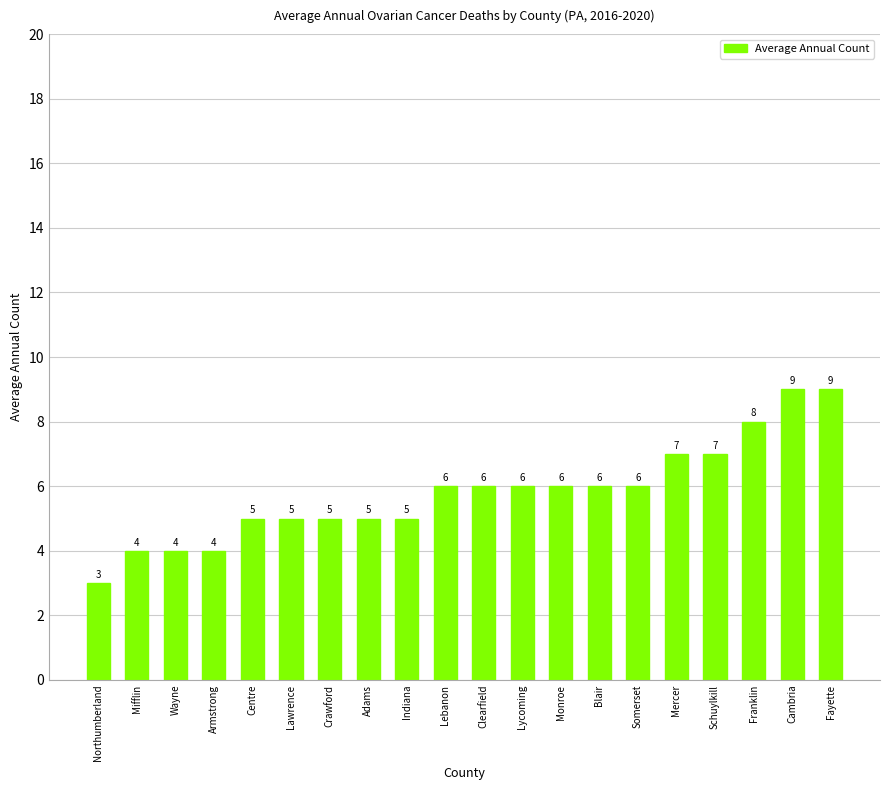

What is the maximum value shown in the chart?

9